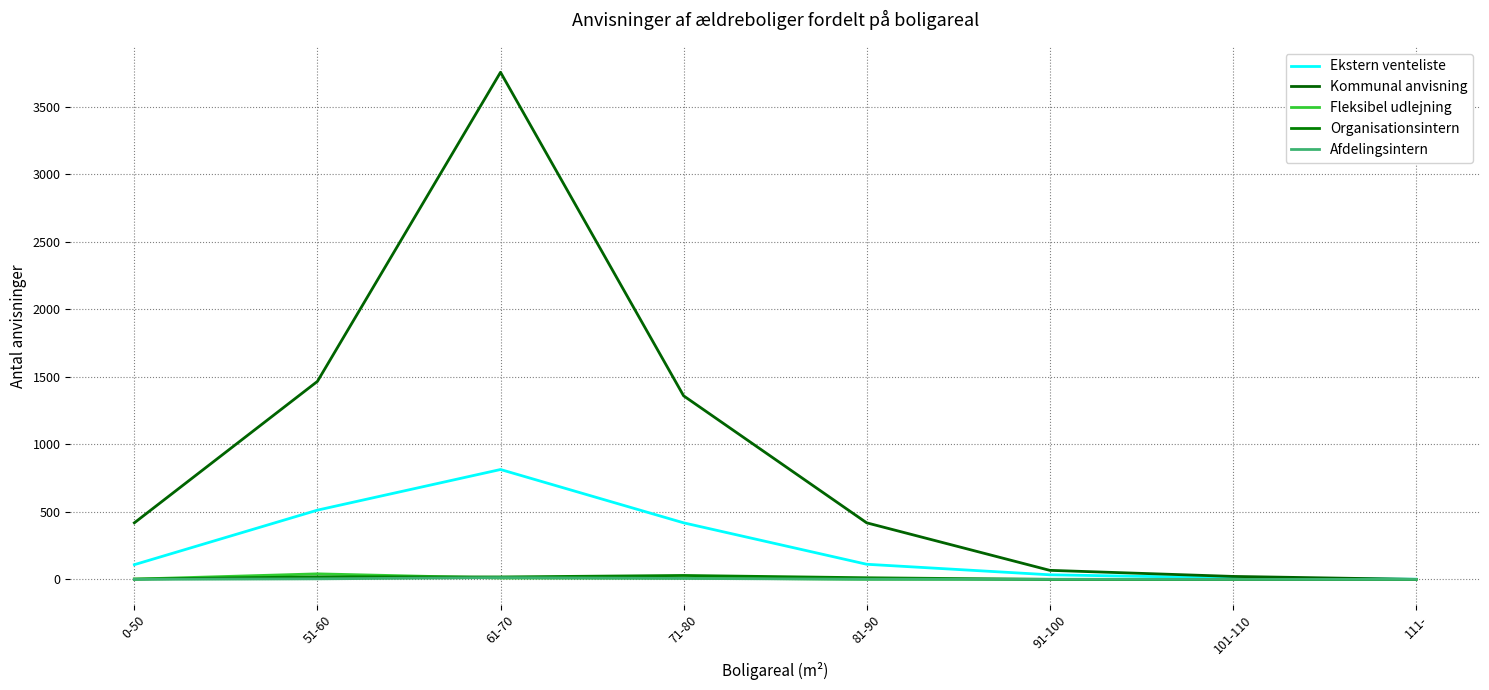

How many distinct data groups are displayed?

5